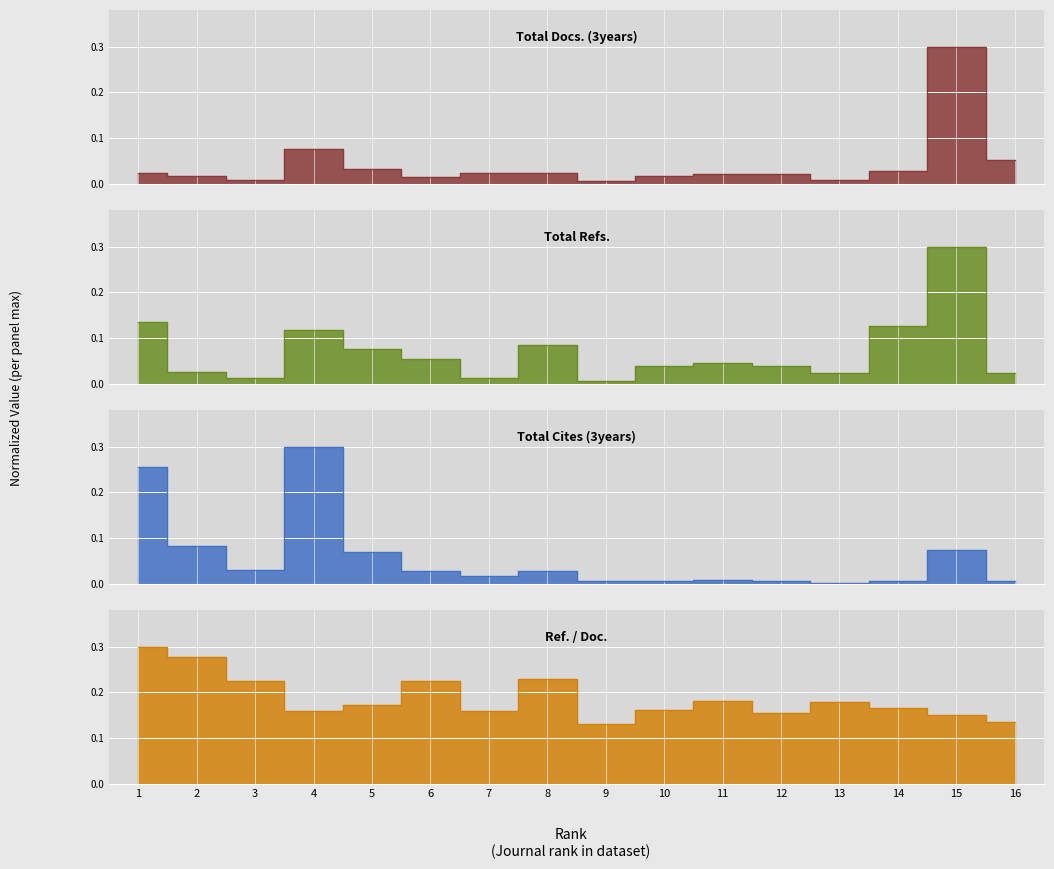

Which series has the largest range (max minus min)?

Total Cites (3years)